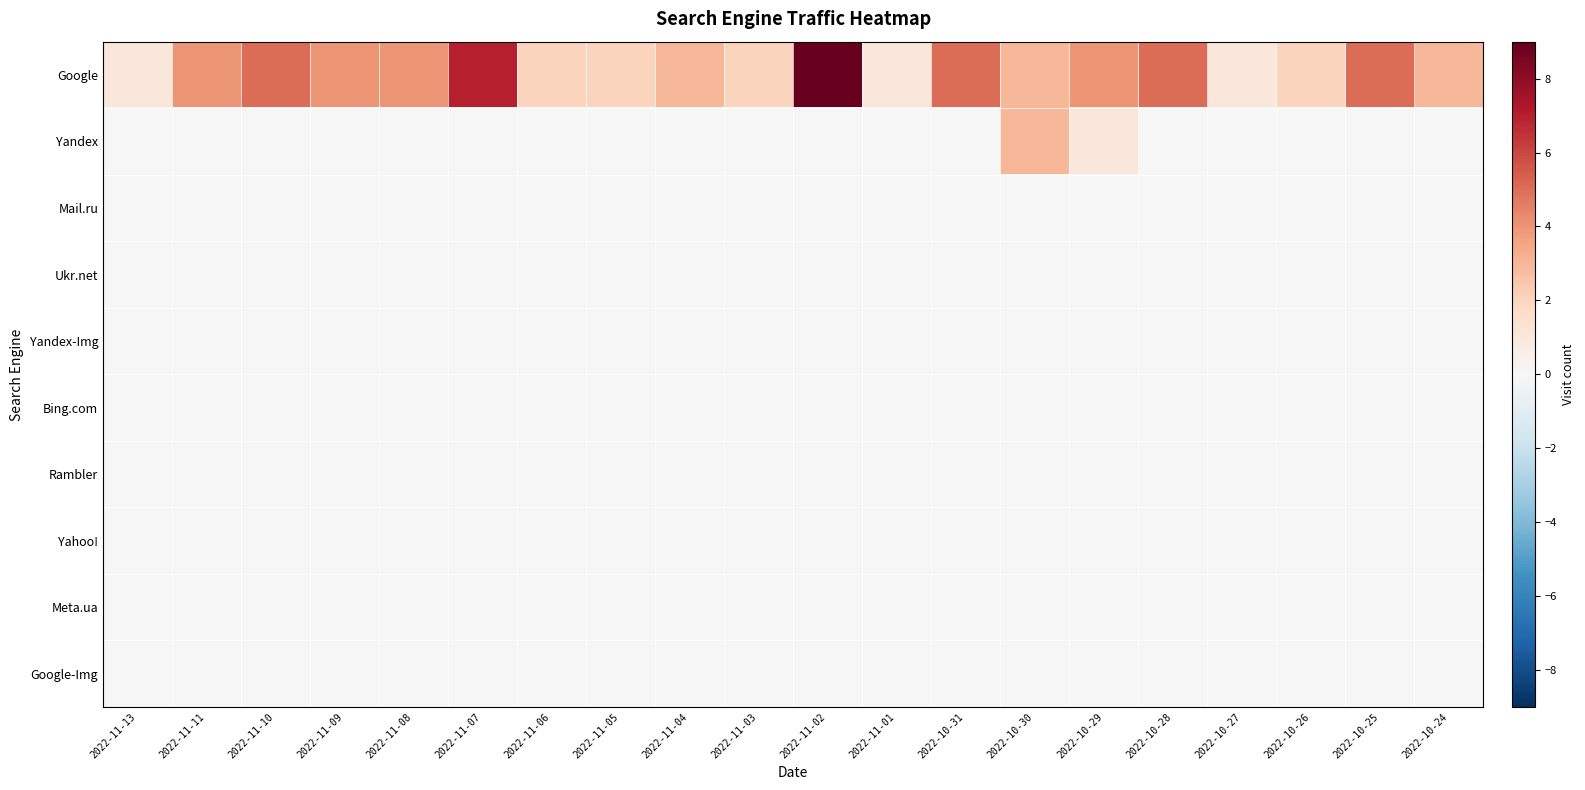

Which series has the largest range (max minus min)?

Google